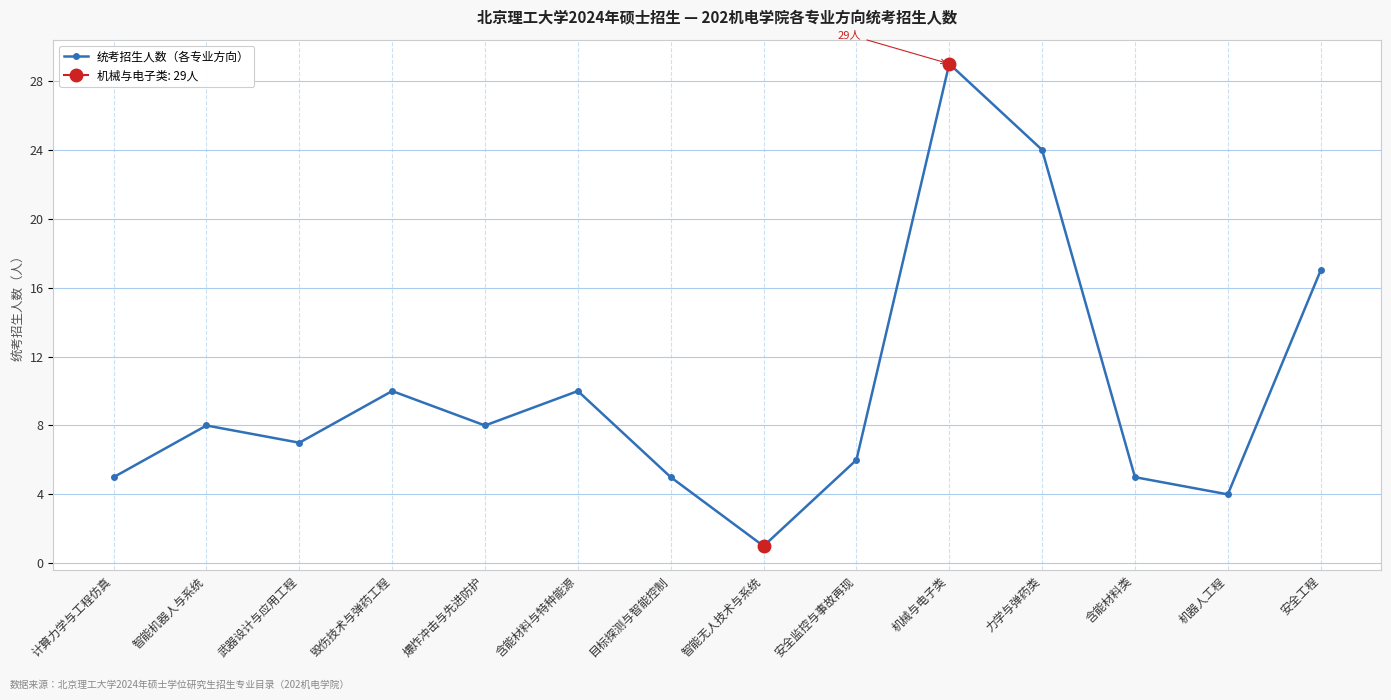

Read the value at 智能机器人与系统.

8